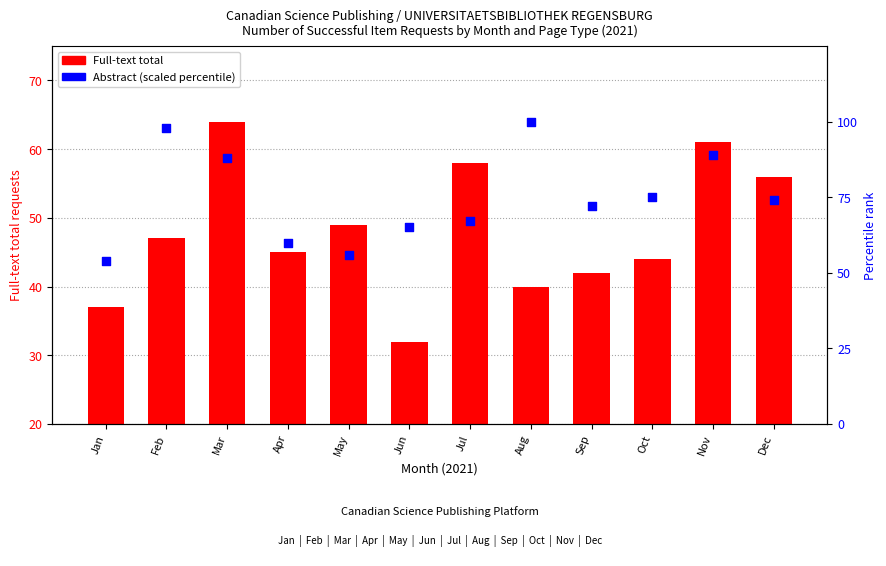

Which series has the widest spread of Y values?

Abstract (percentile)